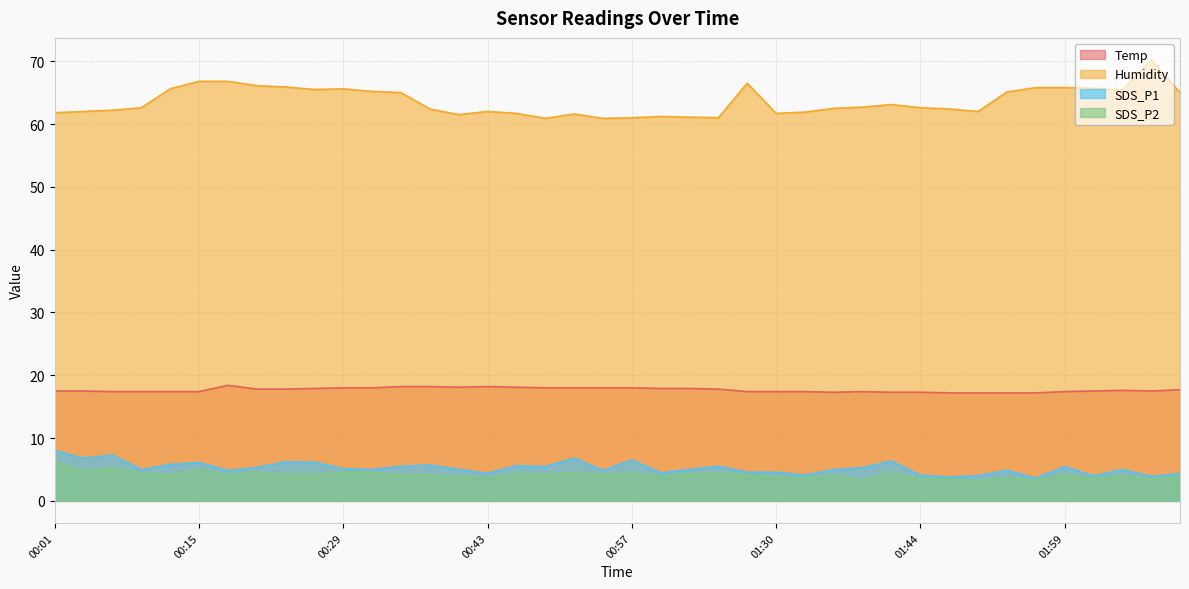

True or false: Temp and SDS_P2 intersect in this chart.

False